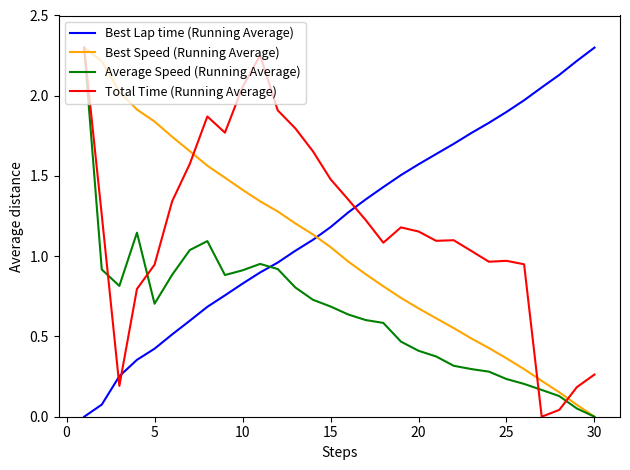

How many intersections are there between Best Lap time (Running Average) and Total Time (Running Average)?

3